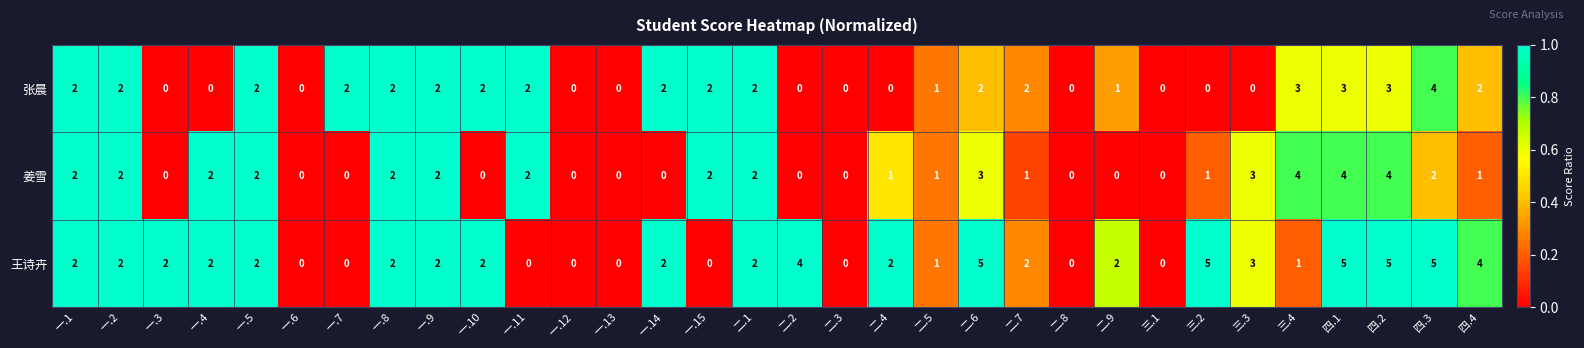

What is the spread (max minus min) of values at 四.3?

3